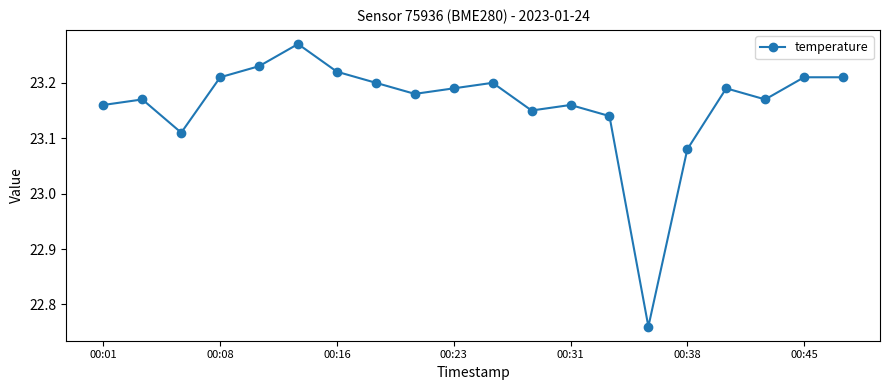

What is the sum of all values?

463.2